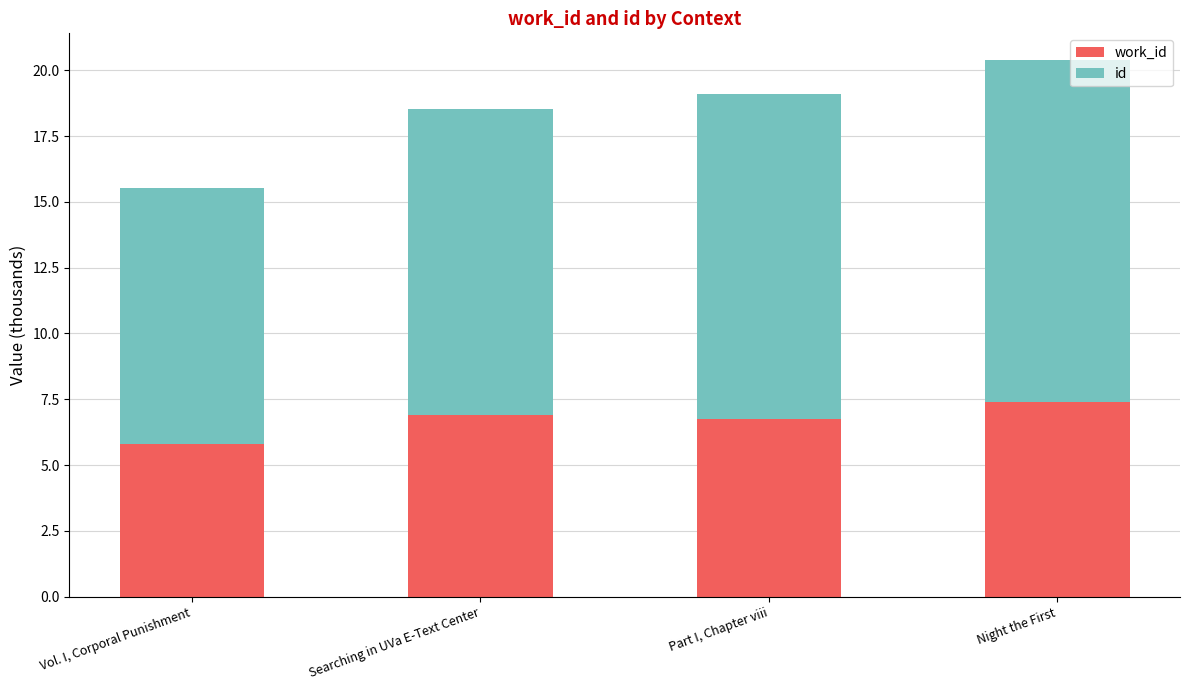

What is the total value across all series at Part I, Chapter viii?

19.1